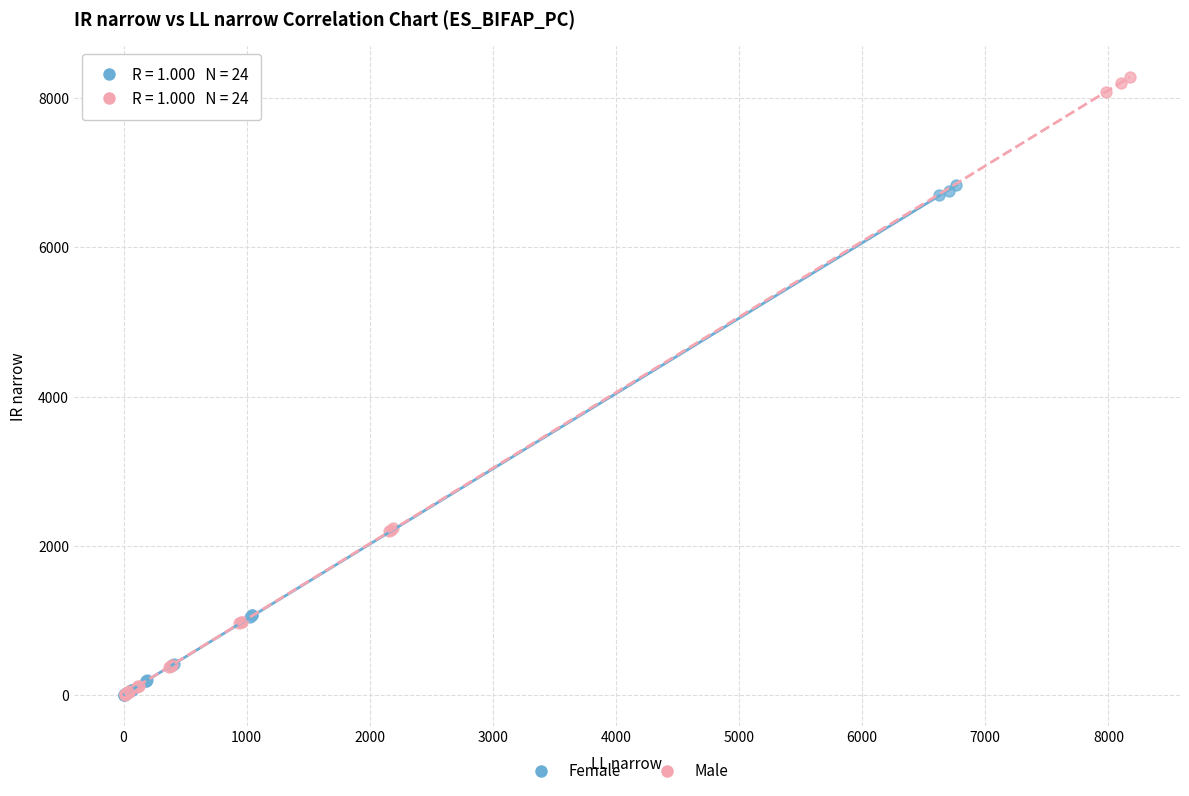

Which series has the largest Y range (max minus min)?

Male